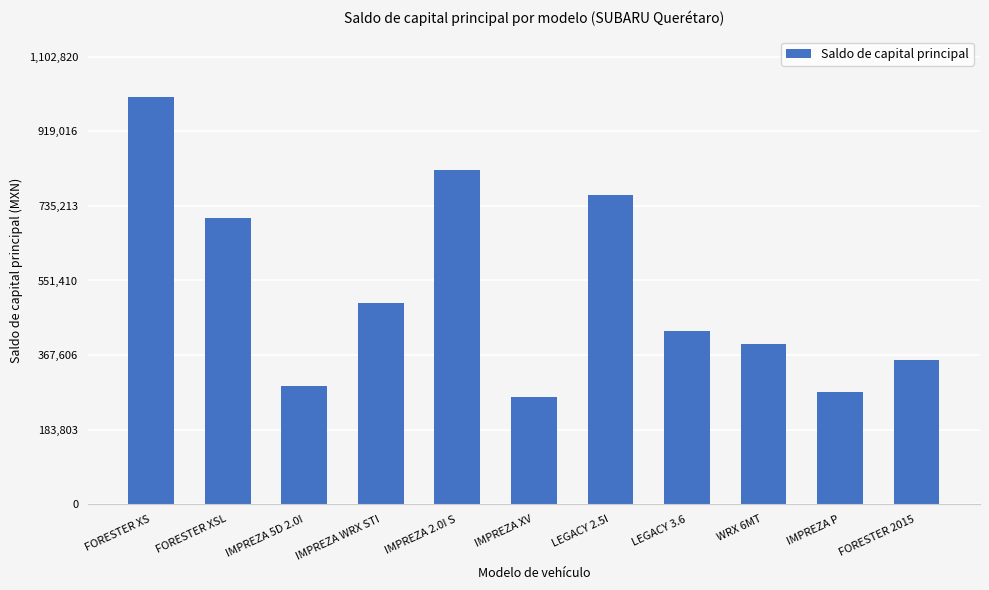

Where is the data nearest to the value 633934?

FORESTER XSL